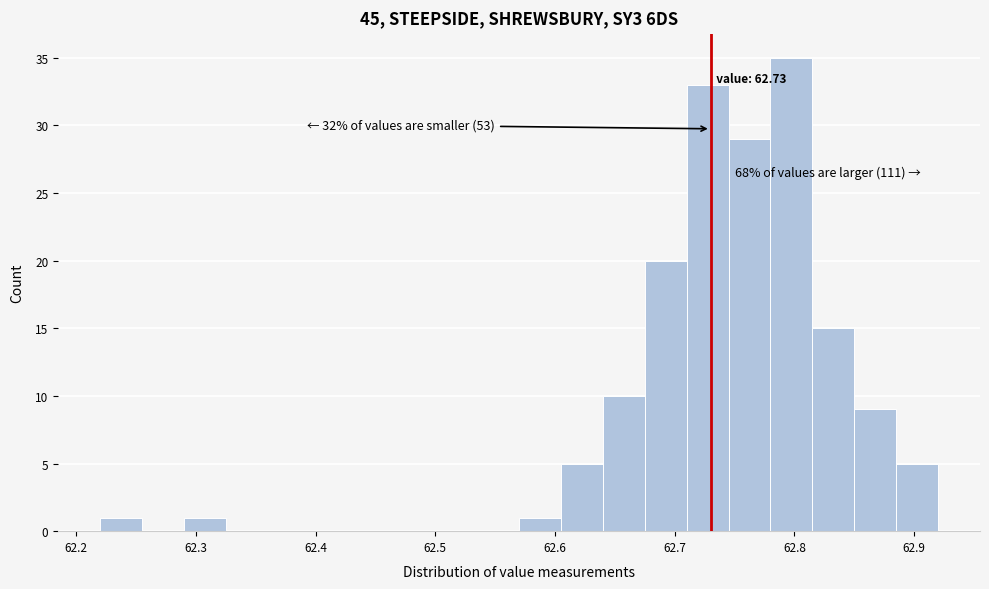

Around what value on the x-axis is the tallest bar? Give the approximate position of its centre, as read against the axis.

62.80